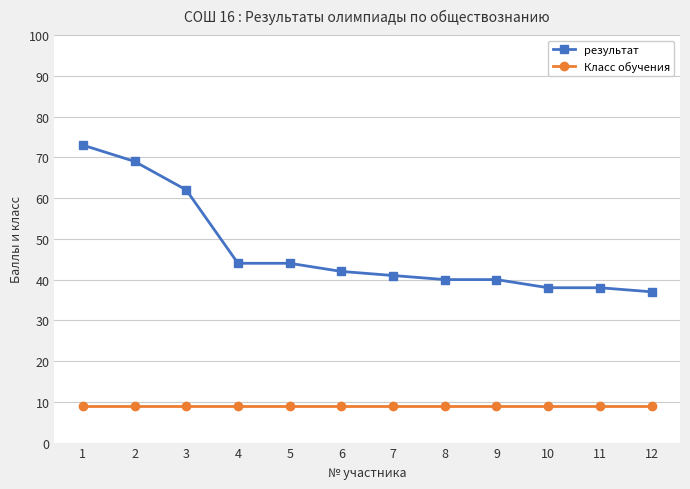

Is it true that результат equals 69 at 2?

True